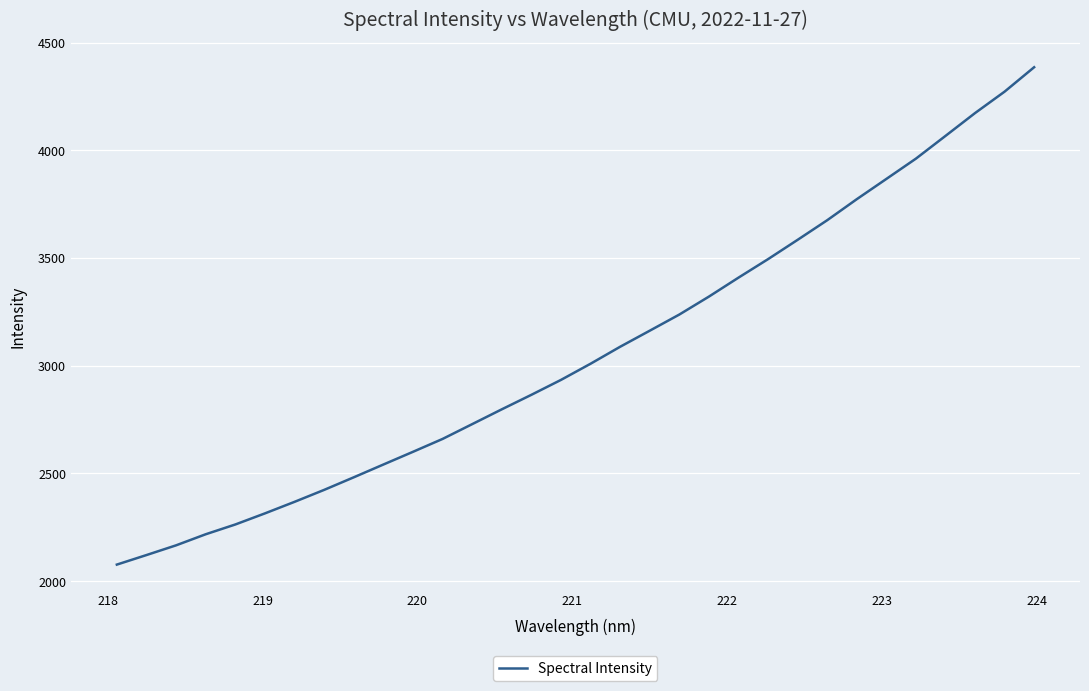

What is the difference between the maximum and minimum values?

2308.3